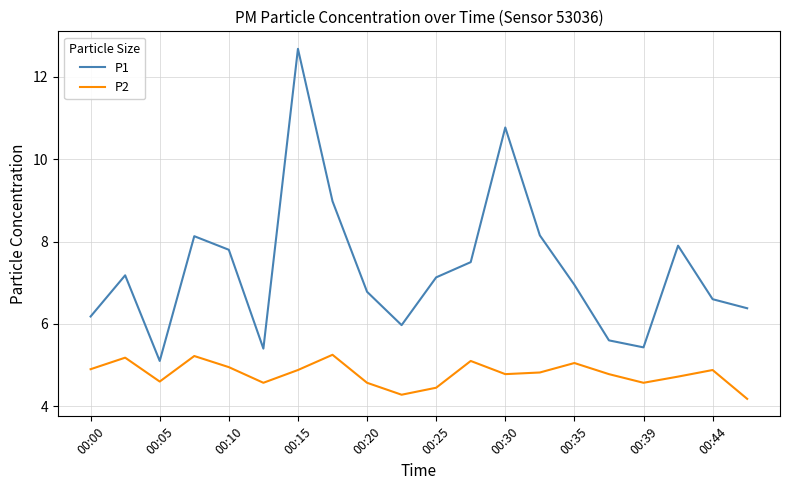

Which series has the largest range (max minus min)?

P1